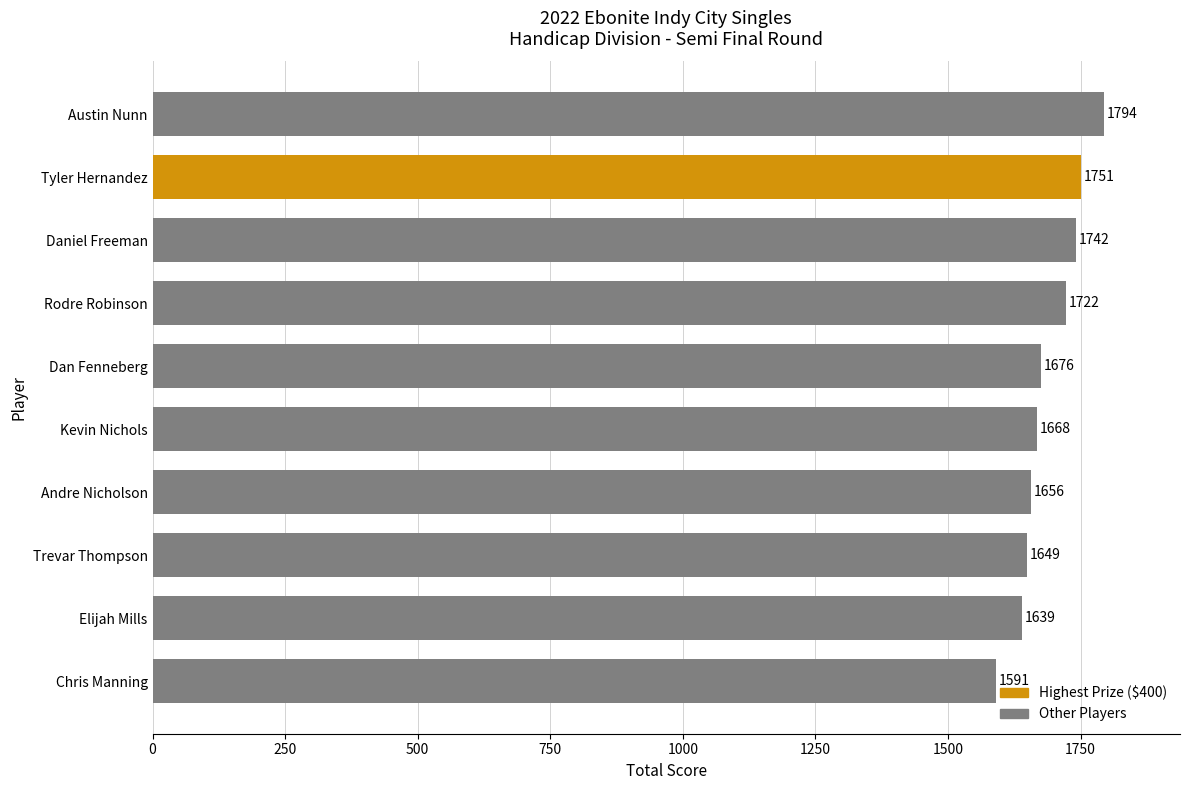

What is the average value?

1689